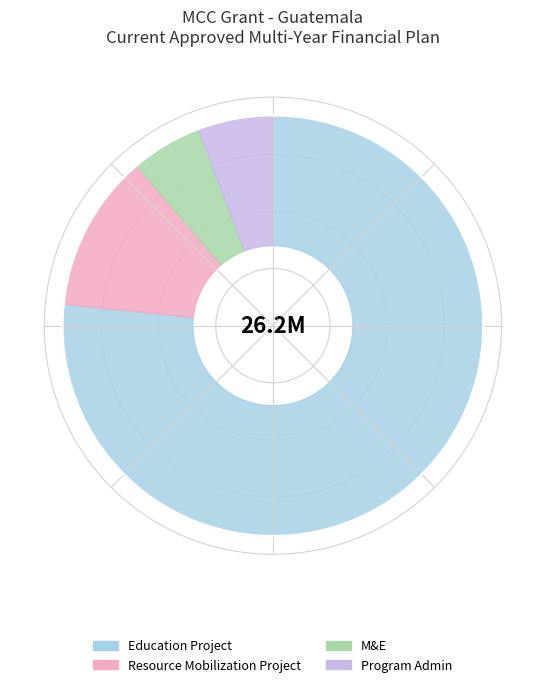

Combined, do Resource Mobilization Project and Program Admin account for over 50%?

No